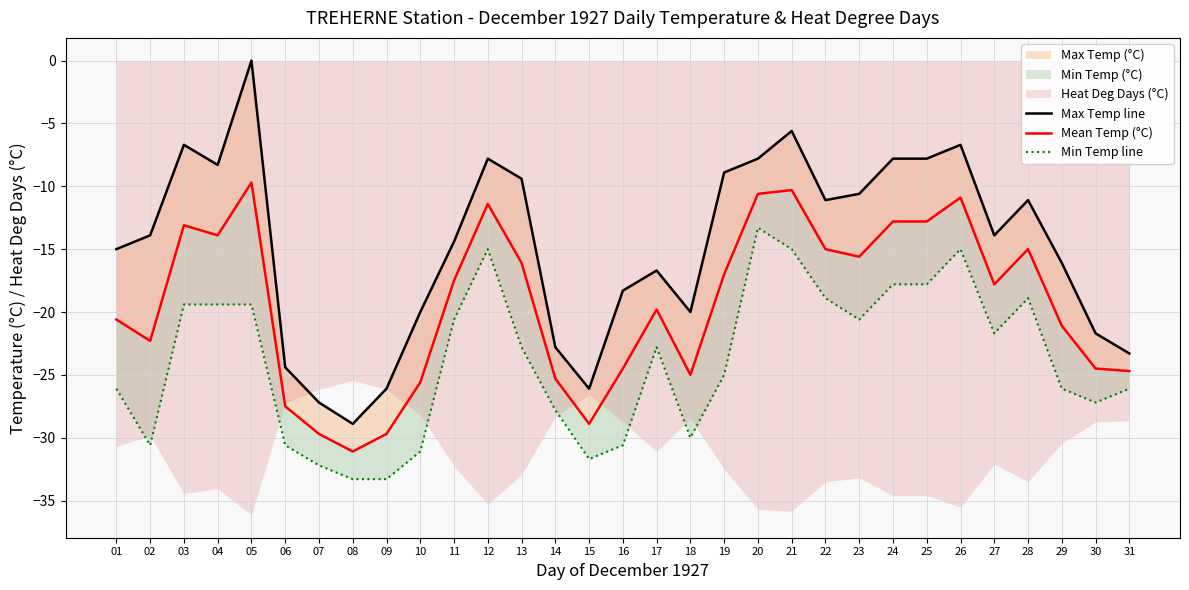

True or false: Max Temp line has a value of -12.6 at 30.

False